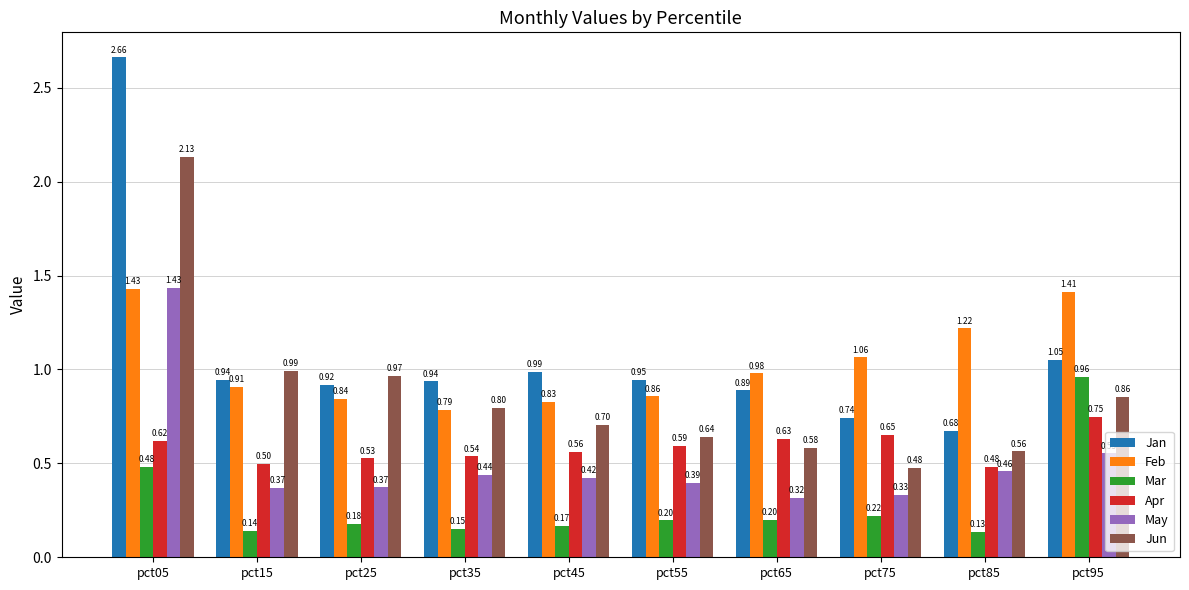

At which category is the sum across all series the highest?

pct05